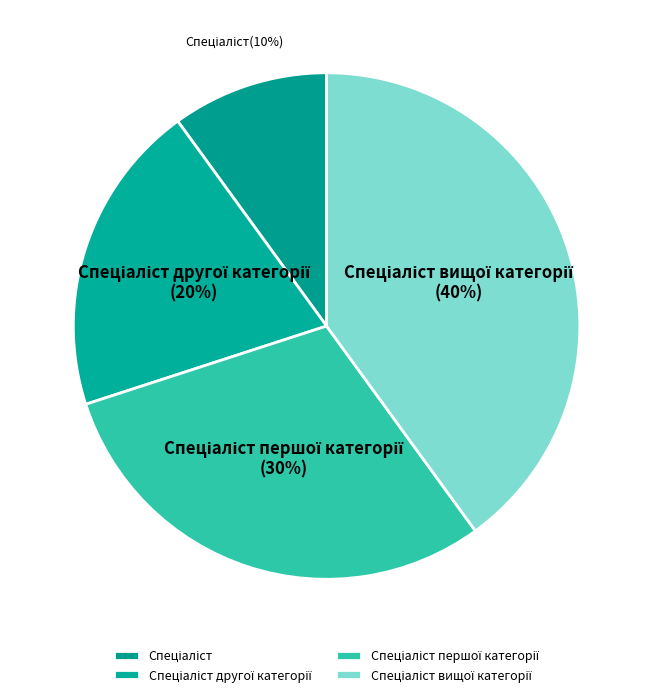

To the nearest percent, what is the average slice percentage?

25%